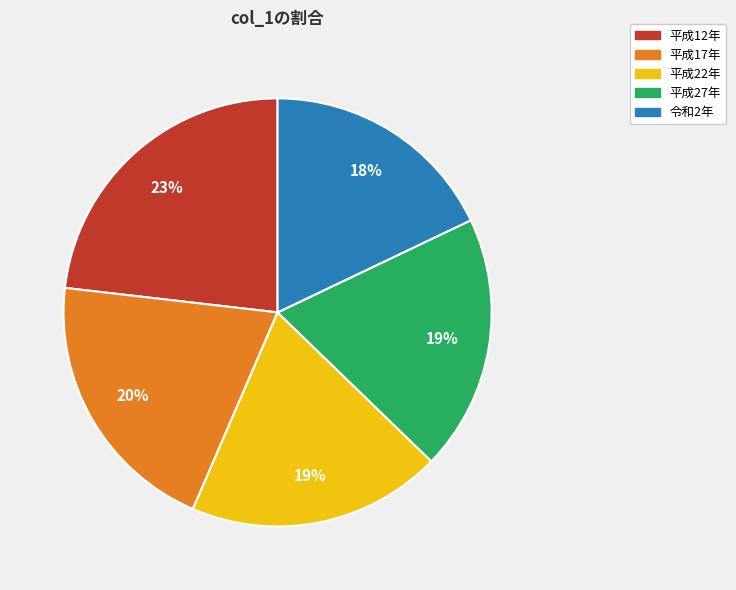

To the nearest percent, what is the difference between the 平成22年 and 平成12年 slice percentages?

4%